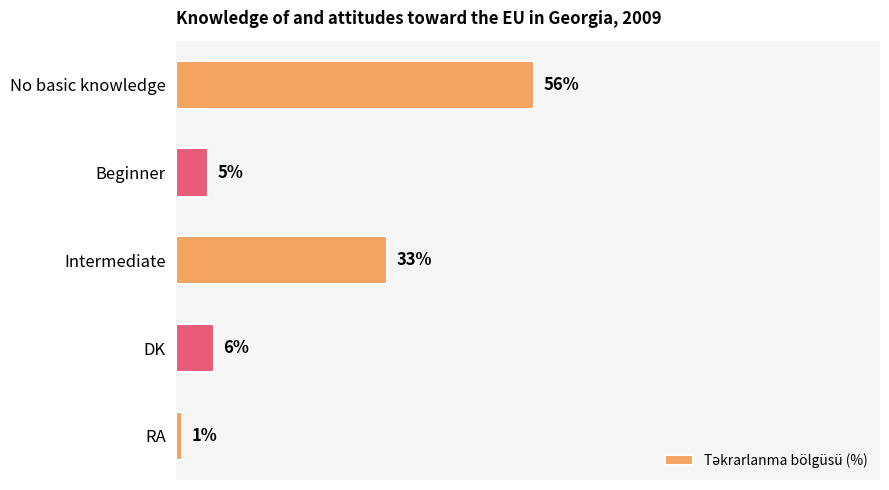

Which category has the lowest value across all series?

RA